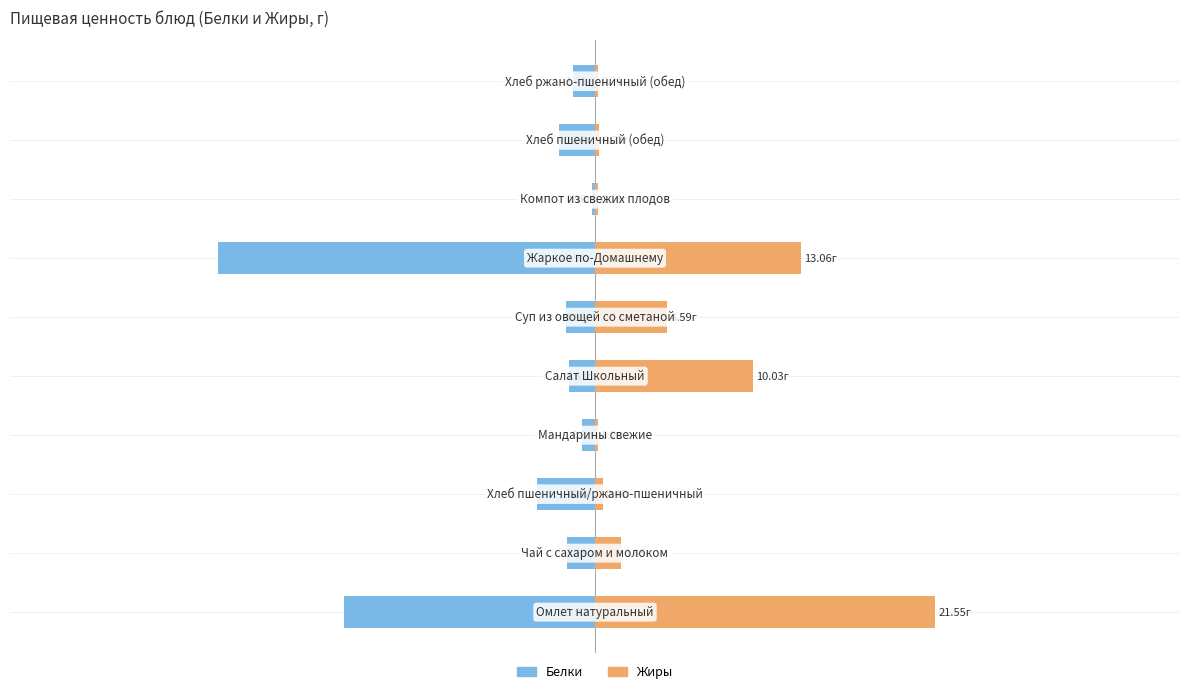

List the series in order of their overall mean, lowest first.

Белки, Жиры